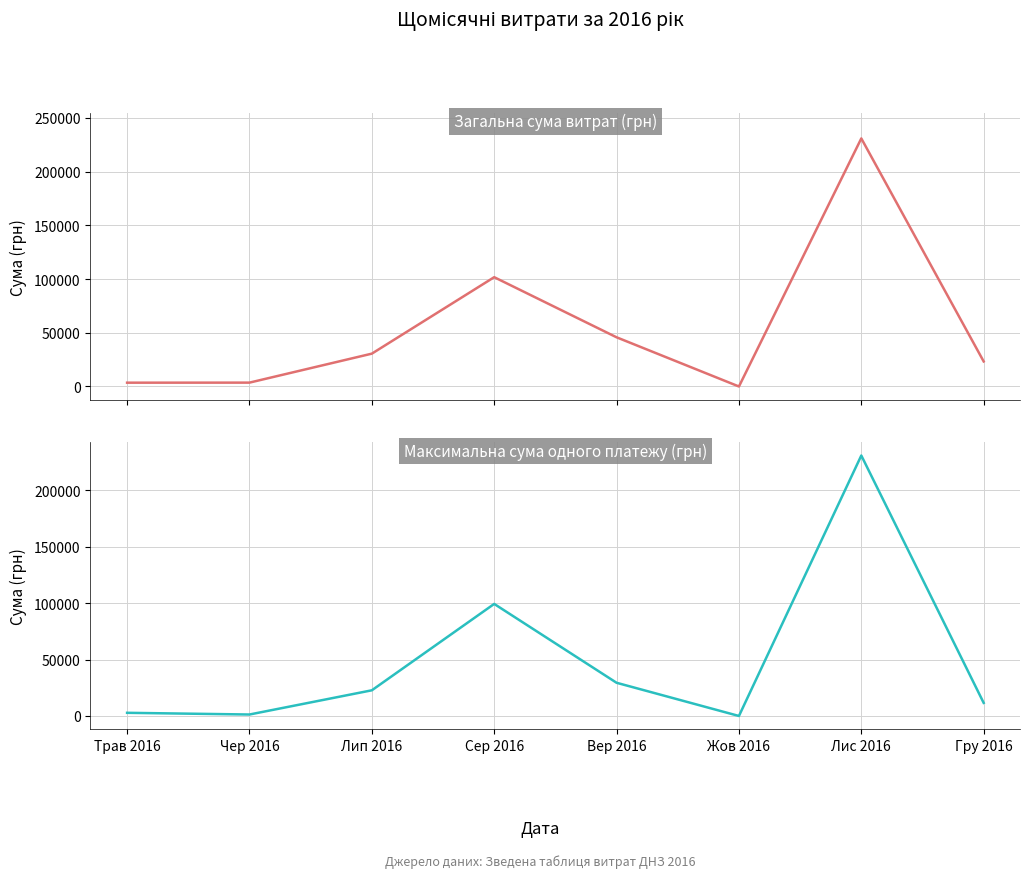

Is the value of Максимальна сума оплати (грн) at Лип 2016 greater than the value of Загальна сума (грн) at Лис 2016?

No